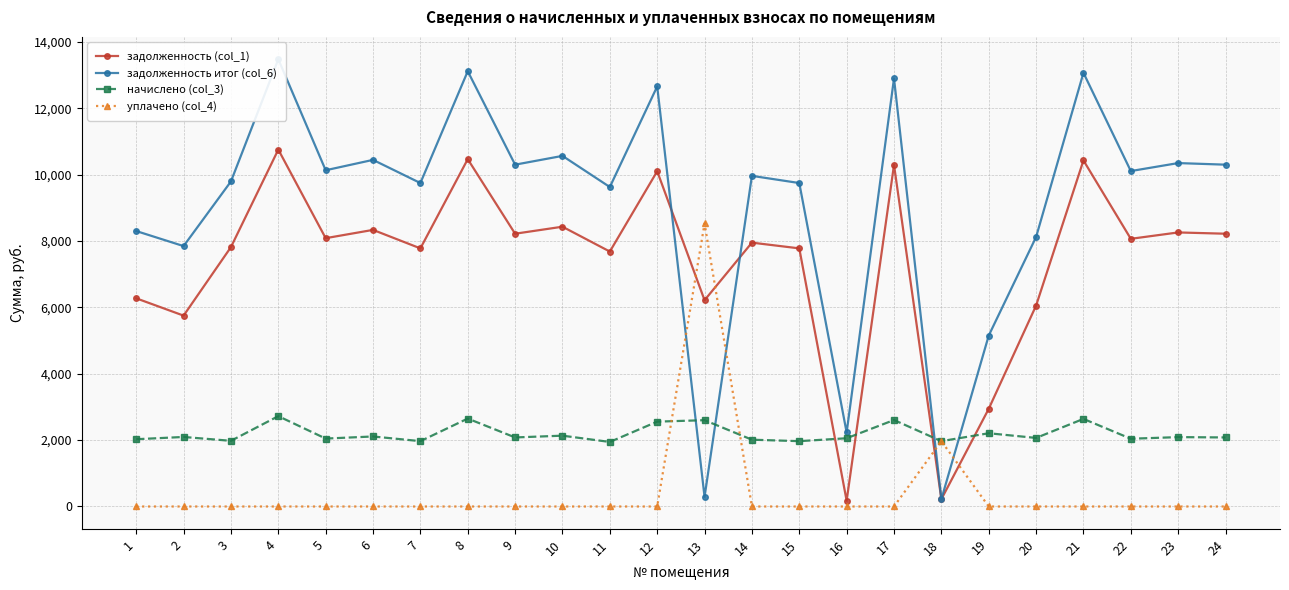

What is the sum of all задолженность итог (col_6) values?

218395.8